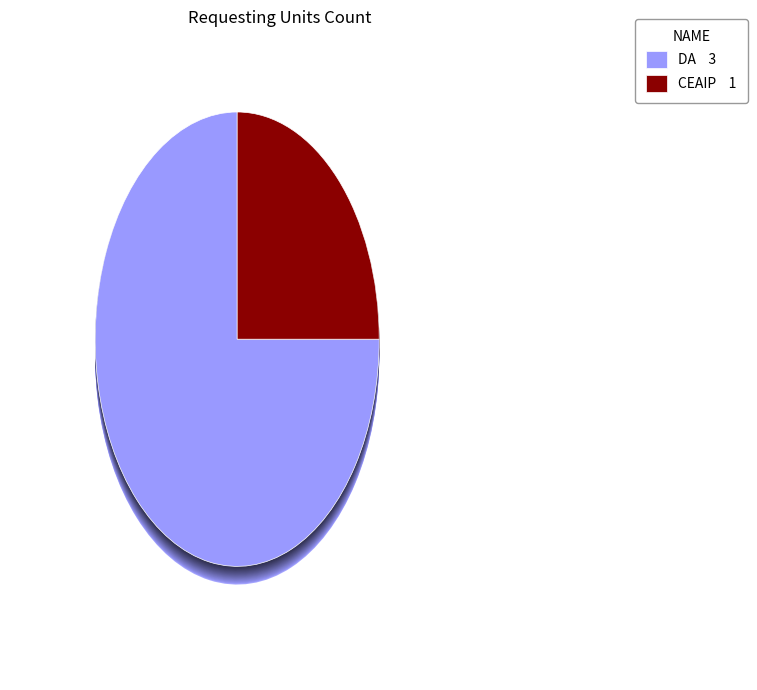

Is CEAIP the majority of the pie?

No